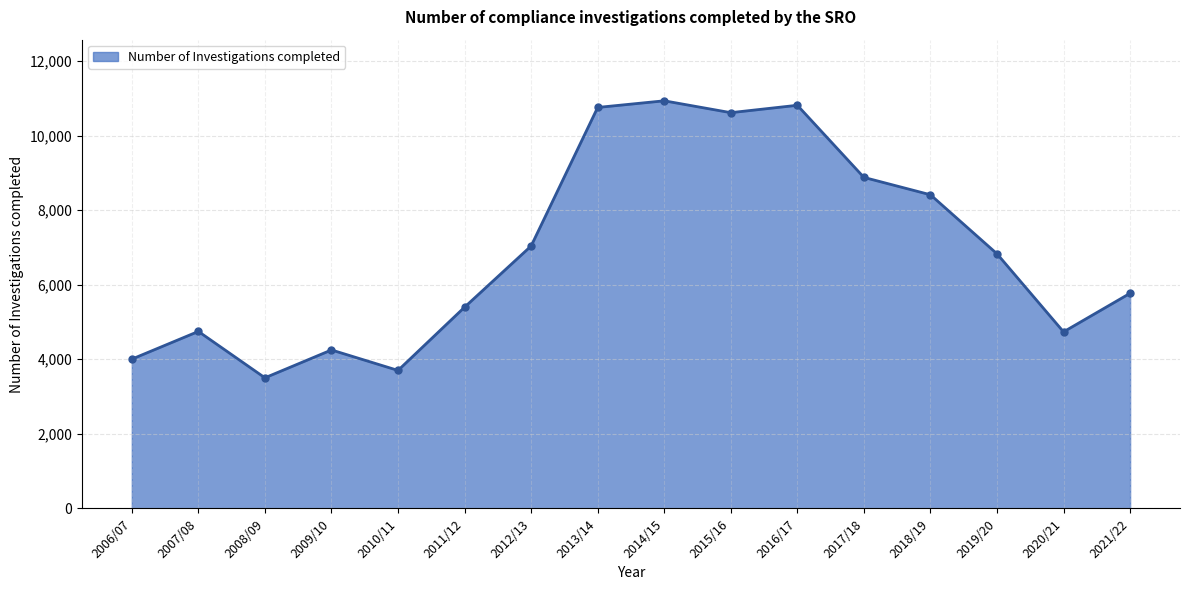

Is it true that the value at 2014/15 is 10931?

True